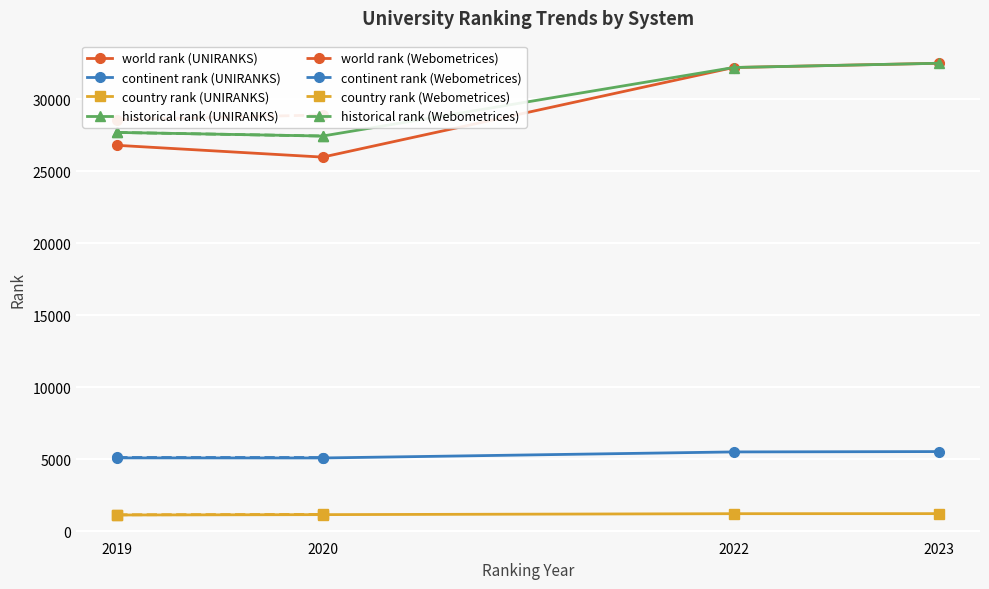

Is this an area chart (filled region under the line)?

No